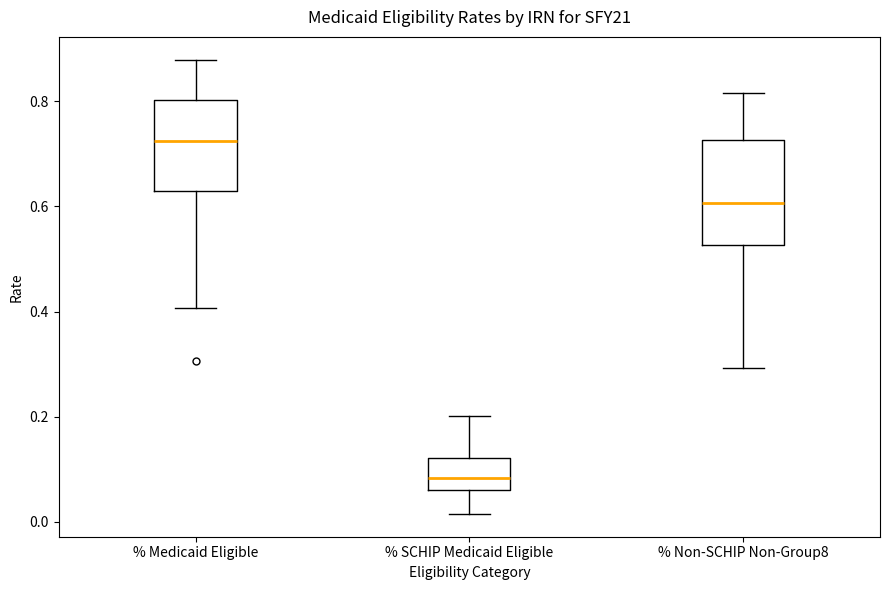

Which box's median line is the lowest?

% SCHIP Medicaid Eligible